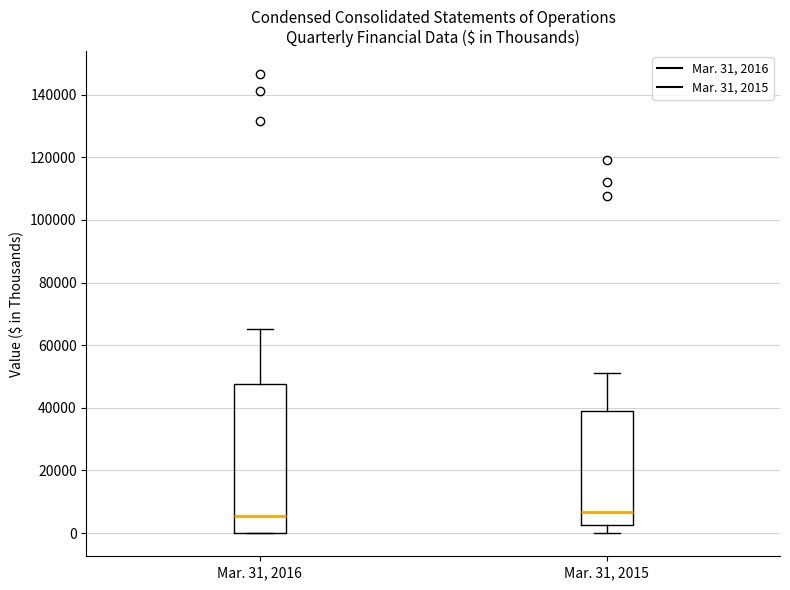

Reading left to right, read every box against the y-axis: the position of its median line, the range the box covers, and the ends of its whiskers. The values are not printed on the chart, so give them approximately, as read against the axis.

Mar. 31, 2016: median 6000, box 0 to 48000, whiskers 0 to 66000
Mar. 31, 2015: median 6000, box 2000 to 40000, whiskers 0 to 52000